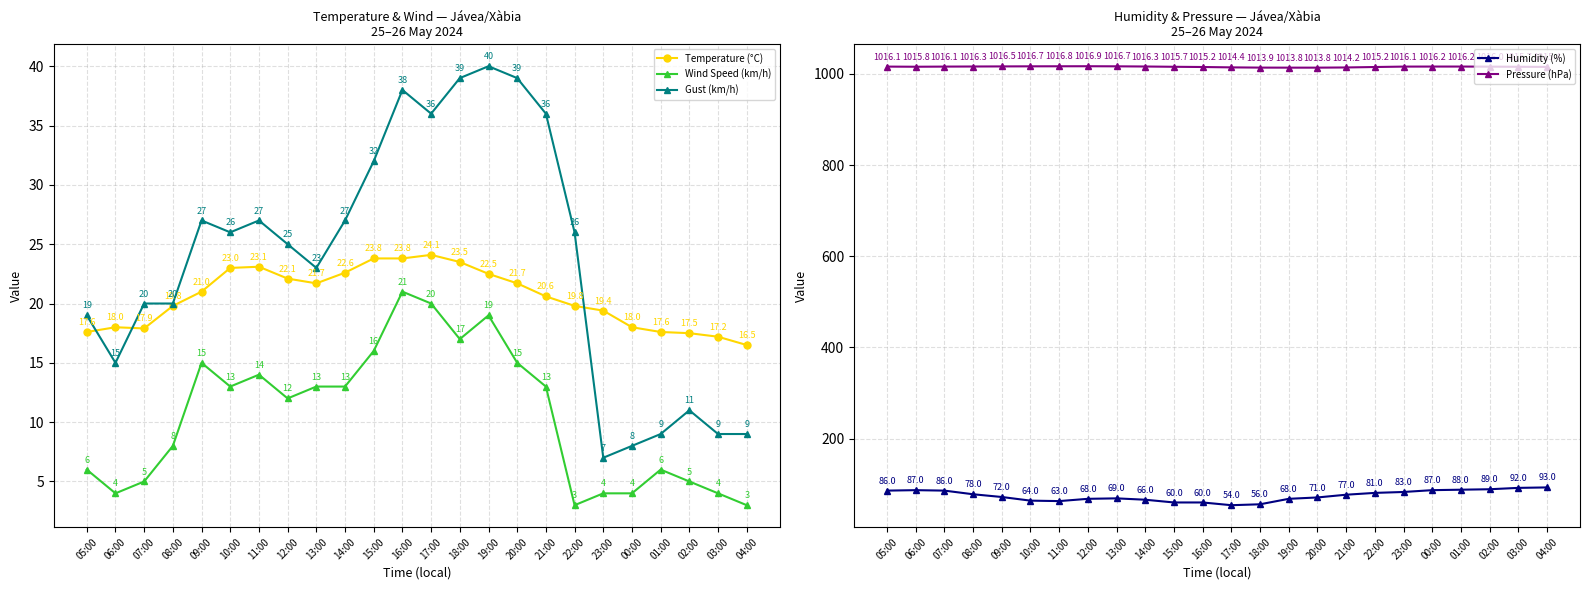

At which category is the sum across all series the highest?

19:00